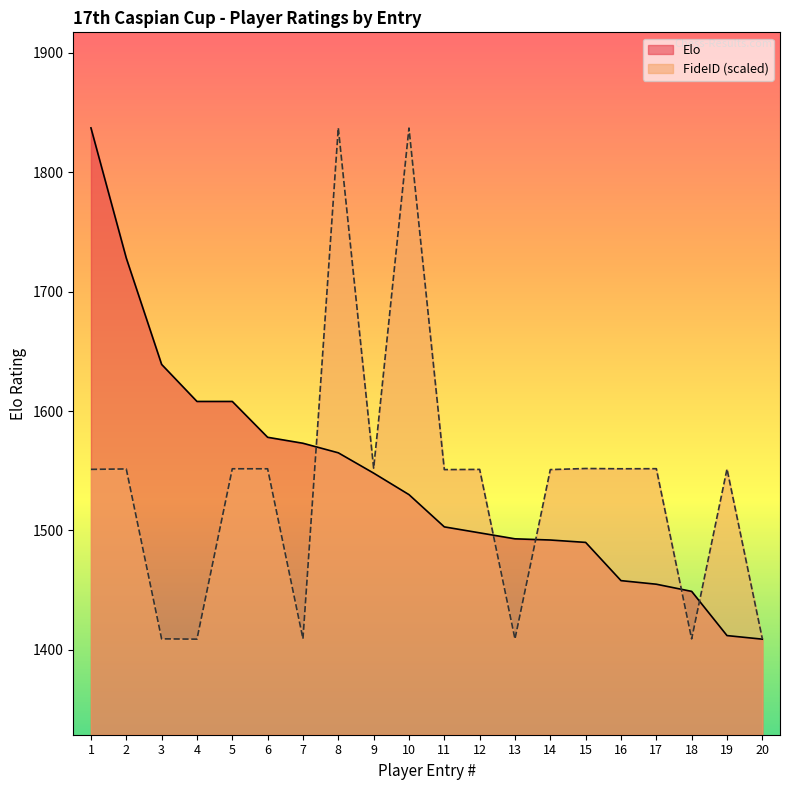

True or false: Elo has more than 1 interior local peaks.

False